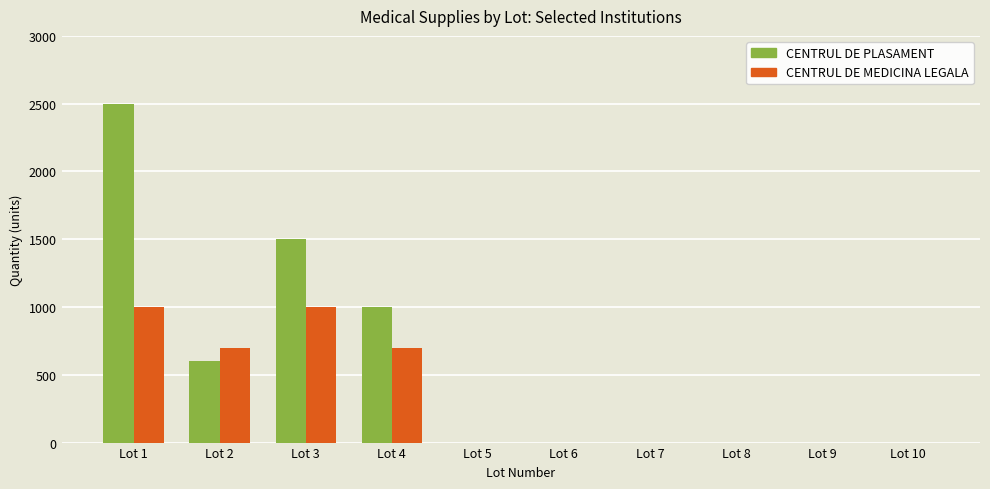

Which series has the largest range (max minus min)?

CENTRUL DE PLASAMENT